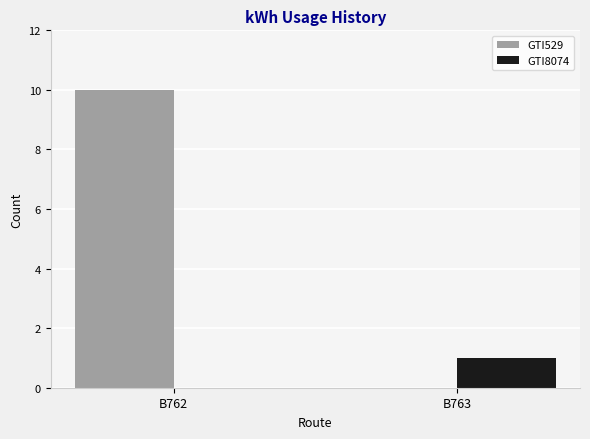

What is the sum of all GTI529 values?

10